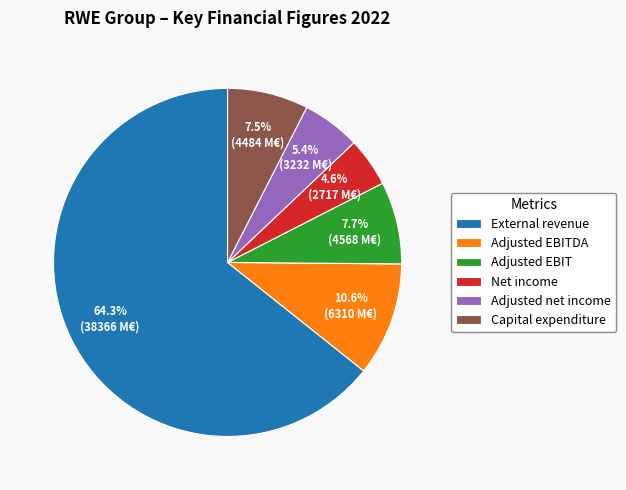

How many slices are in this pie chart?

6